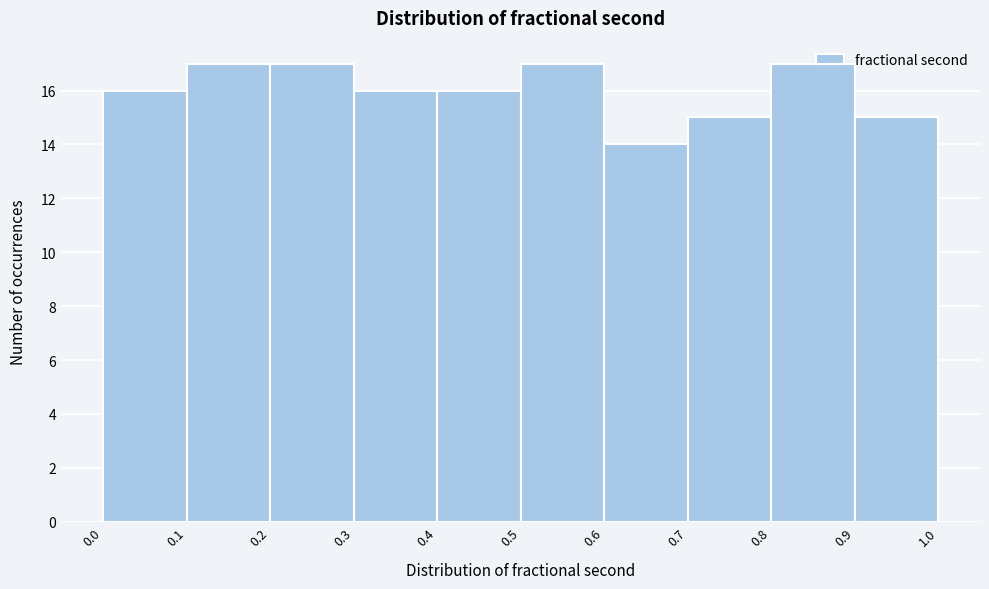

How tall is the bar that spans 0.5 to 0.6 on the x-axis? The values are not printed on the chart, so give them approximately, as read against the axis.

17